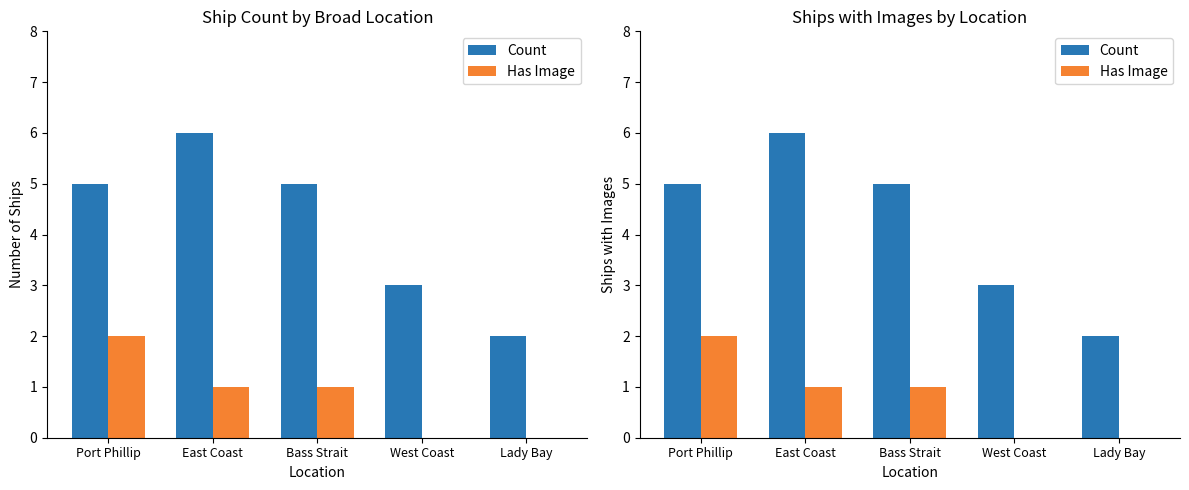

Rank the series by their average value, from highest to lowest.

Count, Has Image